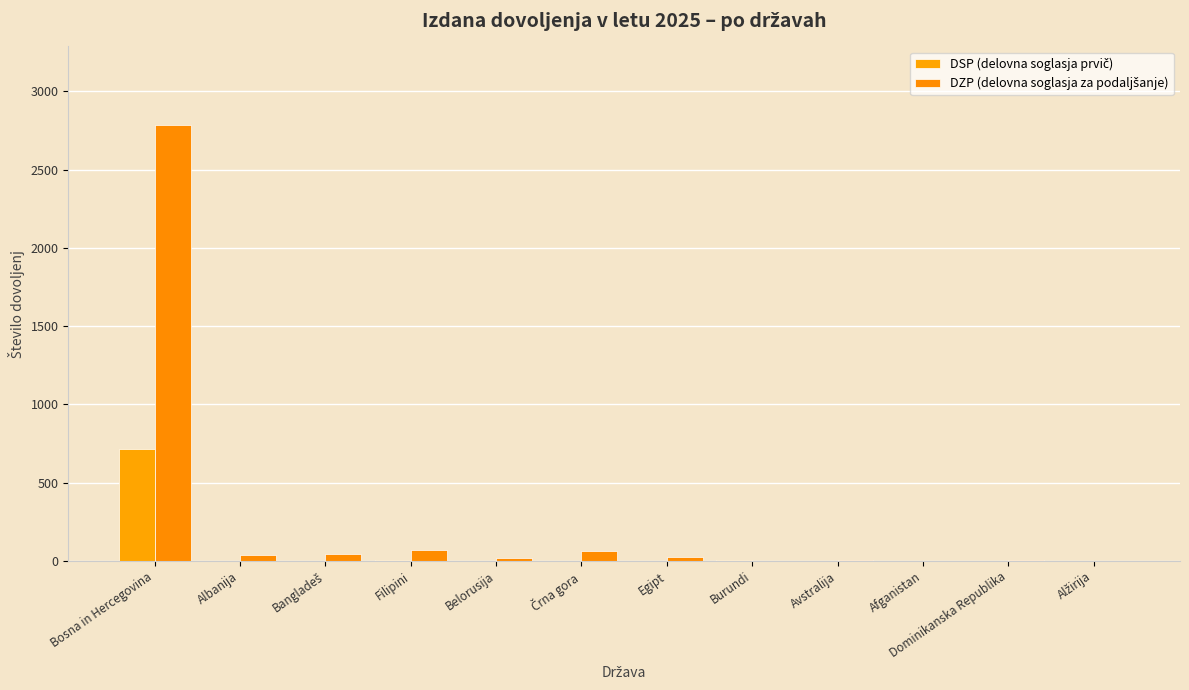

Is it true that DSP (delovna soglasja prvič) equals 1 at Alžirija?

True